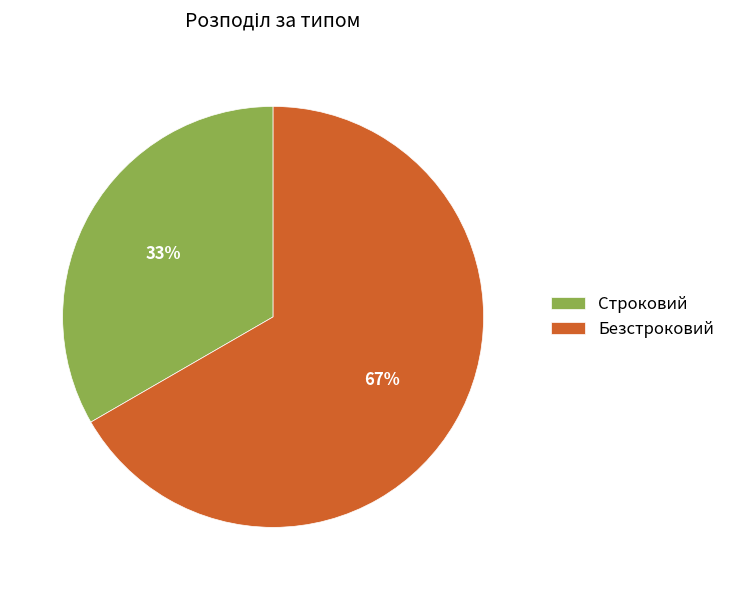

To the nearest percent, what percentage of the pie is Строковий?

33%